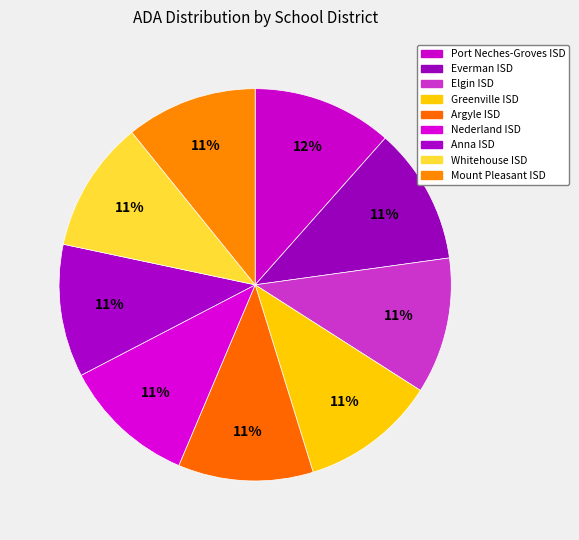

How many slices are in this pie chart?

9